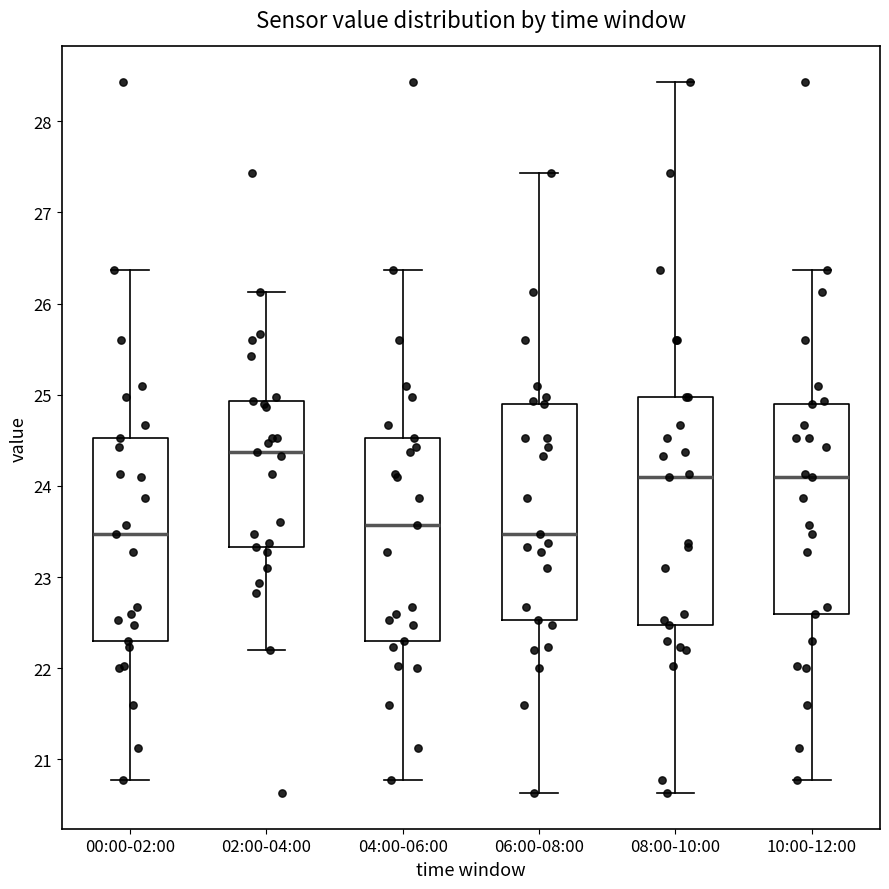

Which box is the tallest, from its lower edge to its upper edge?

08:00-10:00